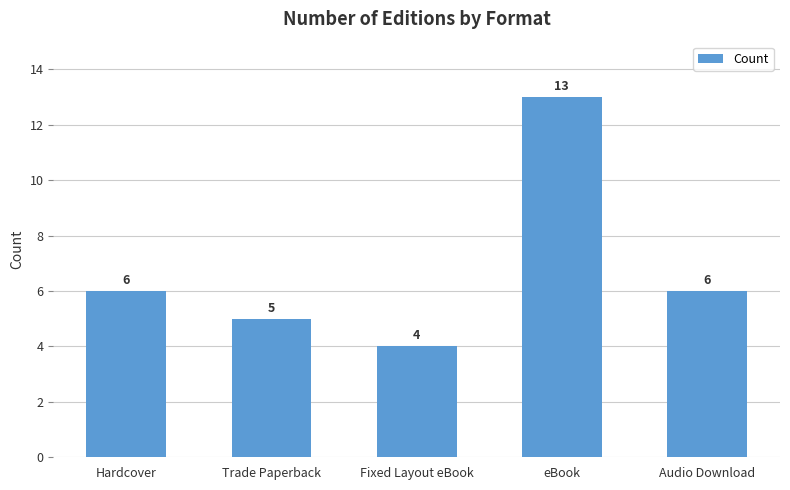

Reading left to right, extract all data points from this chart.

6	5	4	13	6